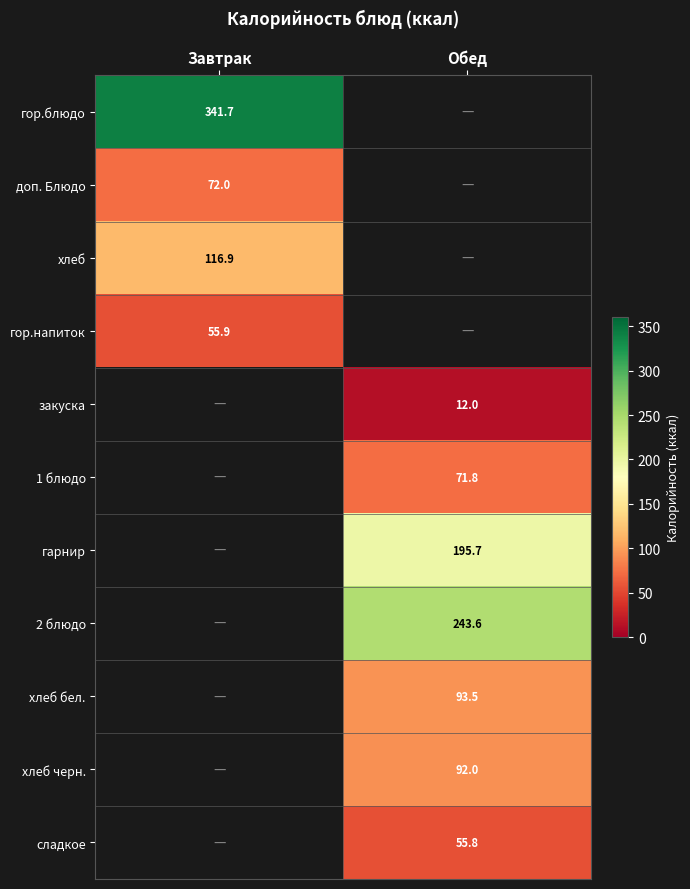

Count the number of data series in this chart.

11